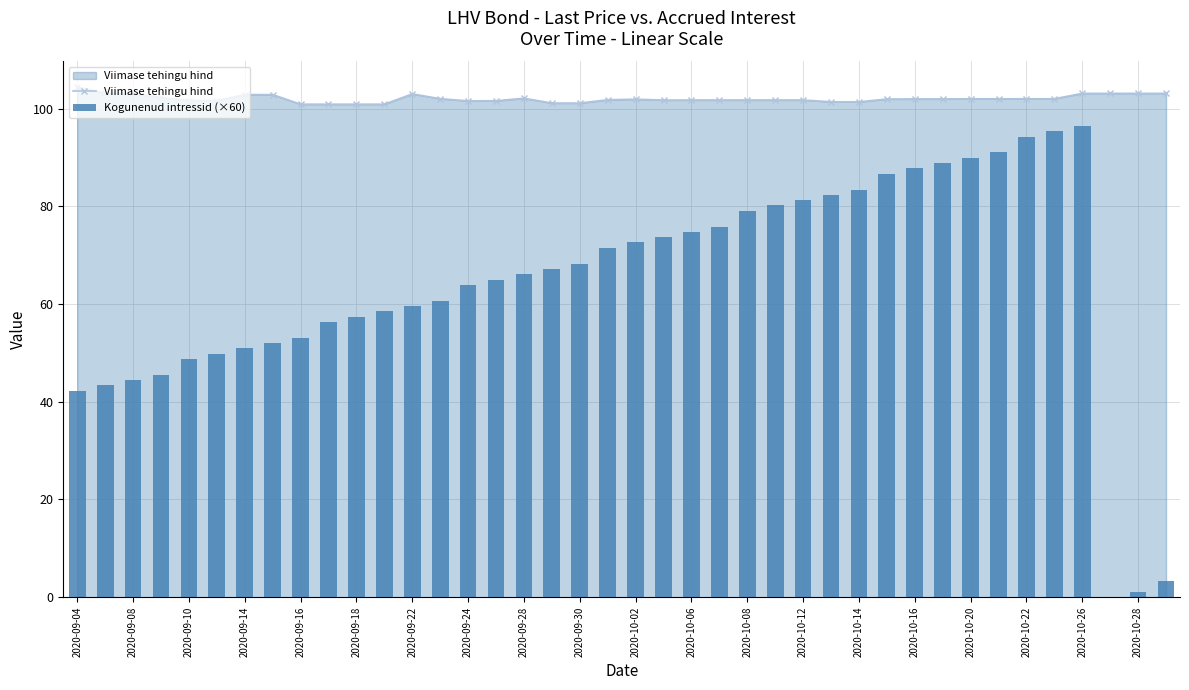

What is the highest value of the Viimase tehingu hind series?

104.4